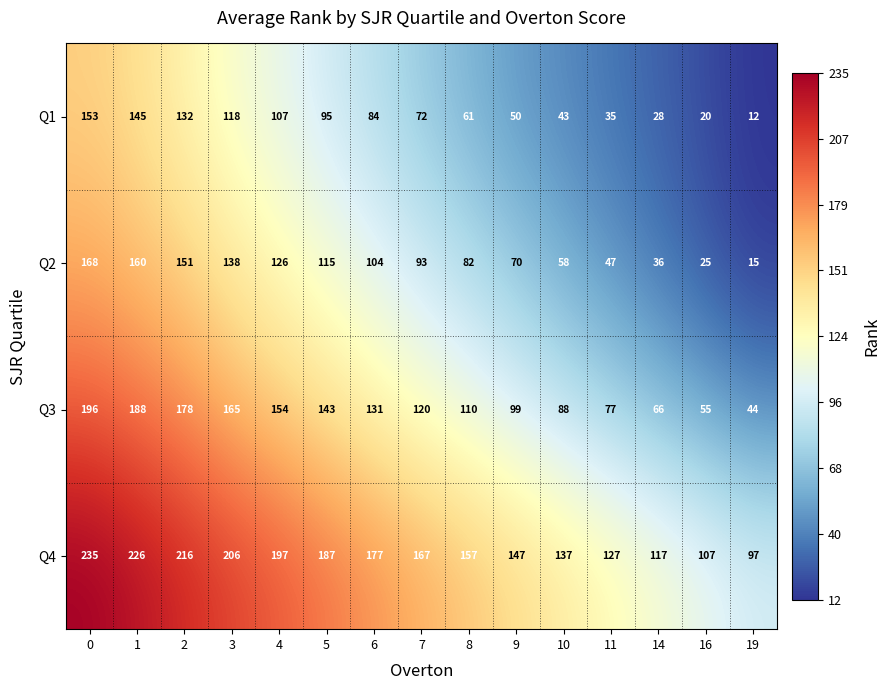

The value of Q2 at 11 is 47. True or false?

True